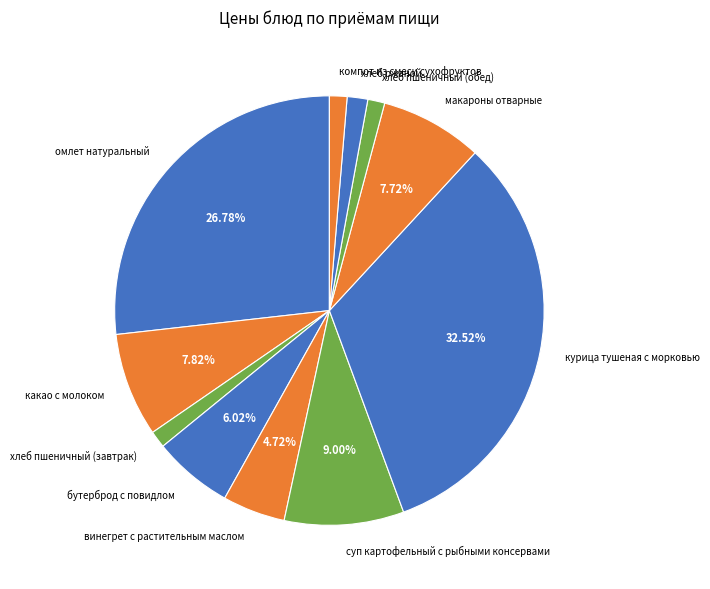

How many segments does this pie chart have?

11